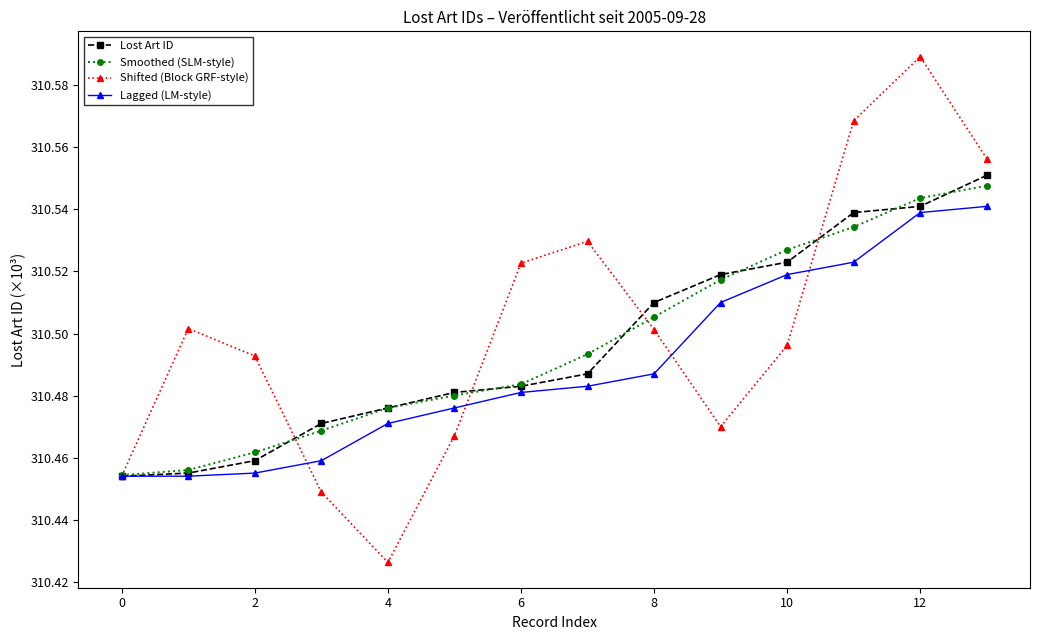

Which series has the widest spread of values?

Shifted (Block GRF-style)